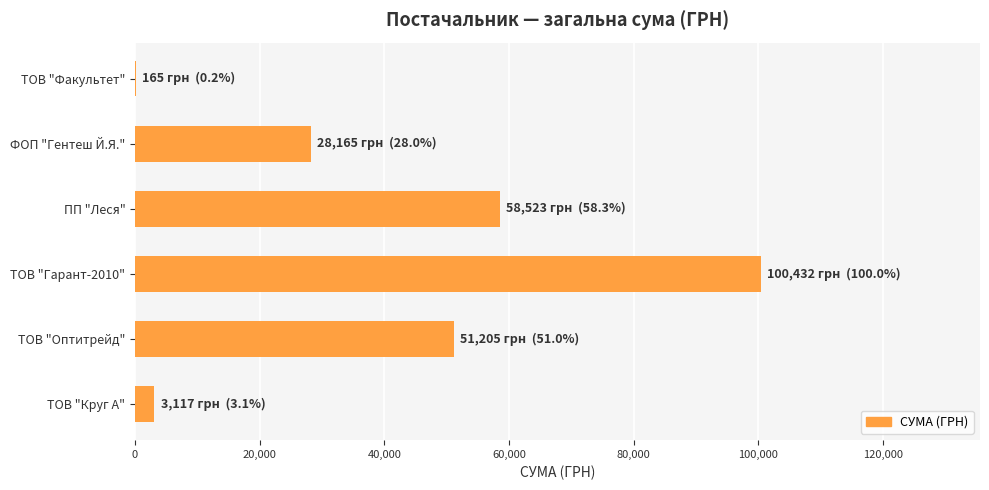

Is it true that the value at ПП "Леся" is 23350.9?

False